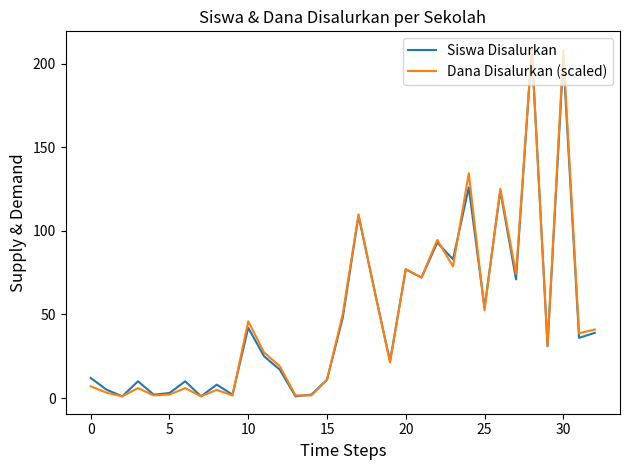

What is the maximum value for Siswa Disalurkan?

209.0